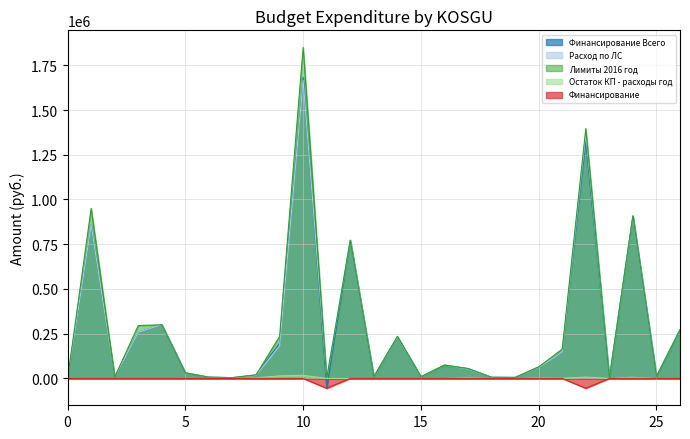

At which label does Расход по ЛС reach its peak?

10